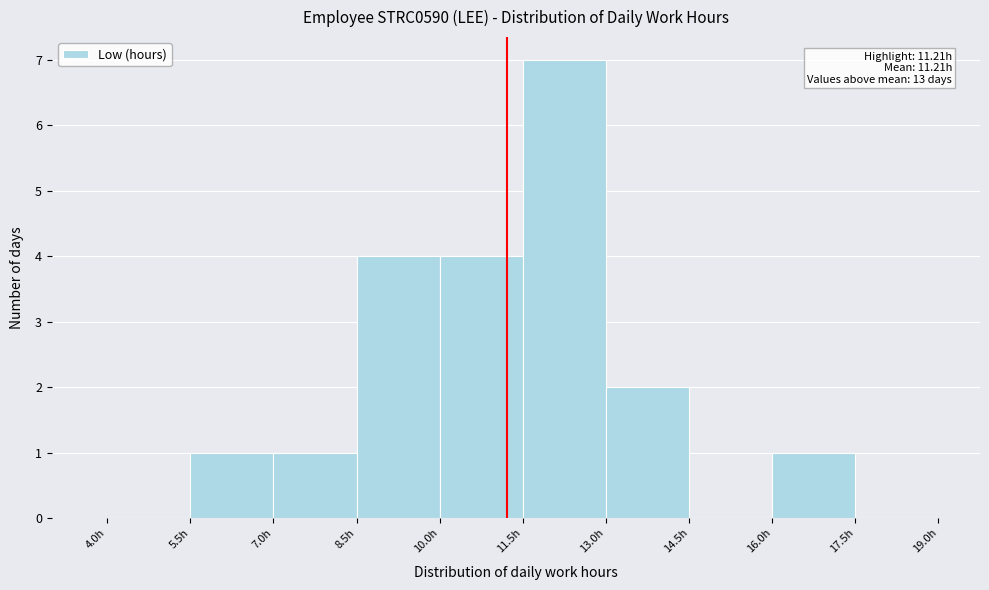

Over which range of the x-axis is the bar tallest?

11.5 to 13.0